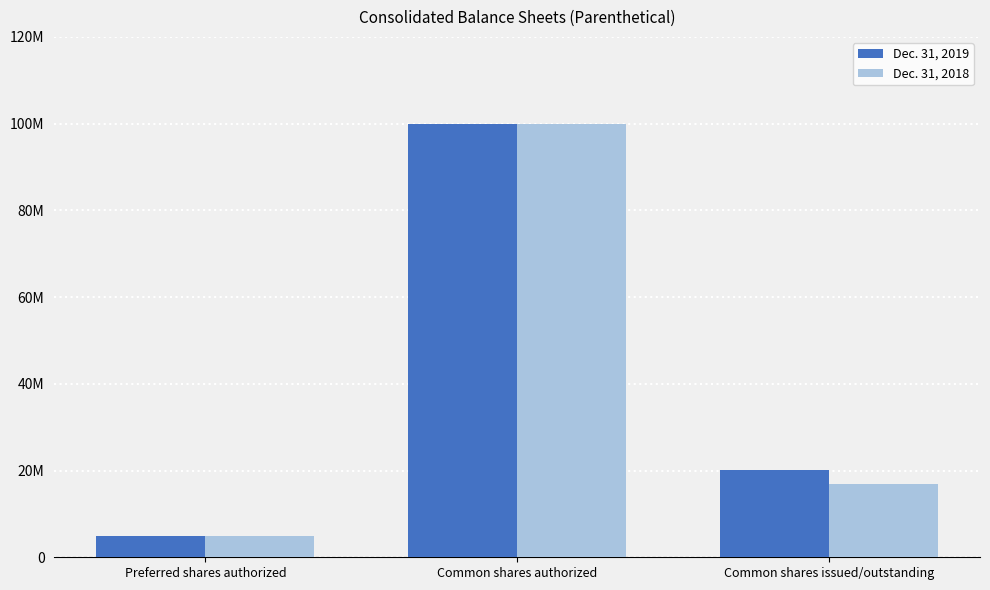

What is the label of the 2nd bar from the left?

Common shares authorized